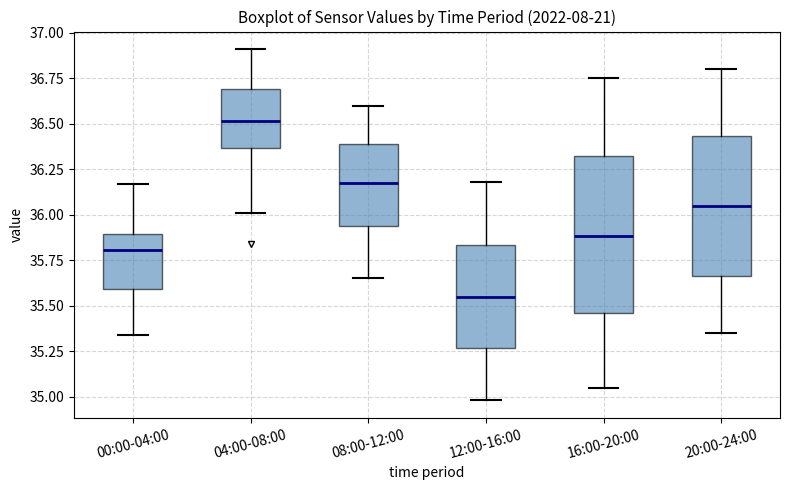

Reading left to right, transcribe this box plot: for each box, give where its median line is, the range the box spans, and where its two whiskers end, as read against the y-axis. The values are not printed on the chart, so give them approximately, as read against the axis.

00:00-04:00: median 35.80, box 35.60 to 35.90, whiskers 35.35 to 36.15
04:00-08:00: median 36.50, box 36.35 to 36.70, whiskers 36.00 to 36.90
08:00-12:00: median 36.20, box 35.95 to 36.40, whiskers 35.65 to 36.60
12:00-16:00: median 35.55, box 35.25 to 35.85, whiskers 35.00 to 36.20
16:00-20:00: median 35.90, box 35.45 to 36.30, whiskers 35.05 to 36.75
20:00-24:00: median 36.05, box 35.65 to 36.45, whiskers 35.35 to 36.80